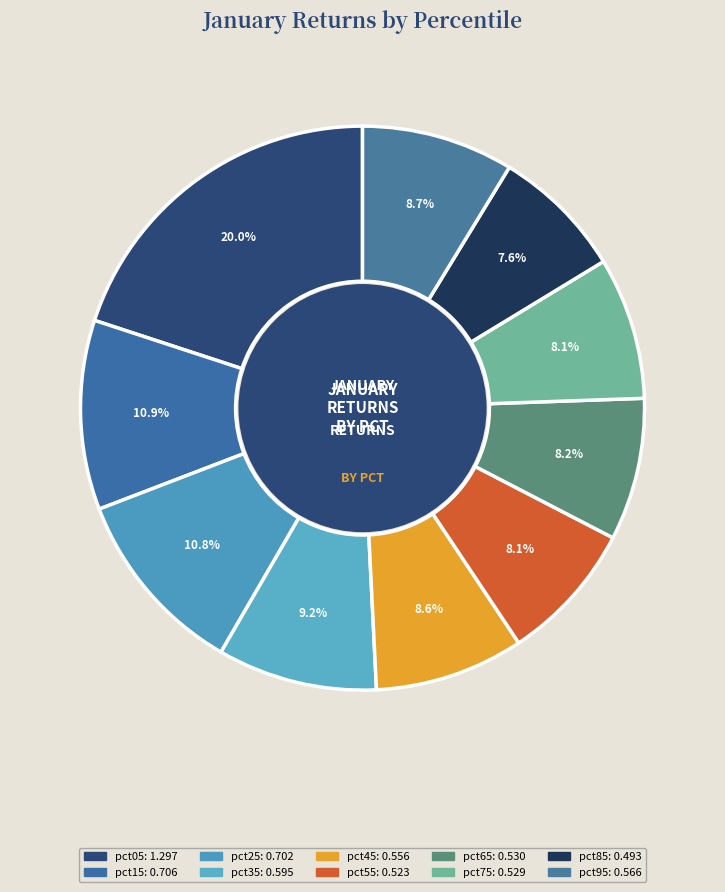

Count the number of slices in the pie.

10